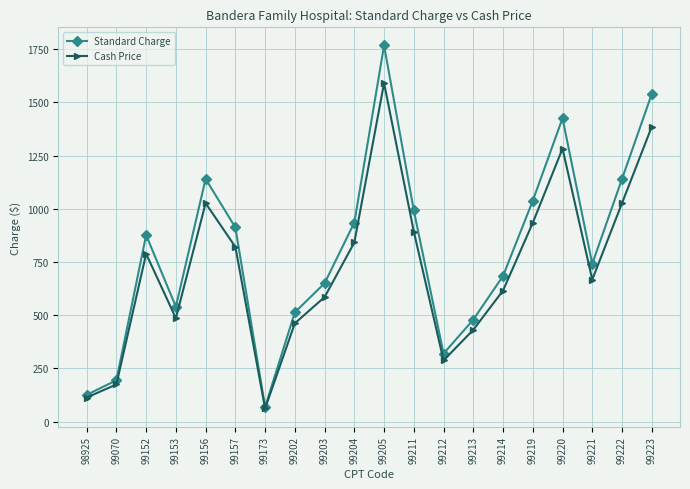

How many distinct data groups are displayed?

2